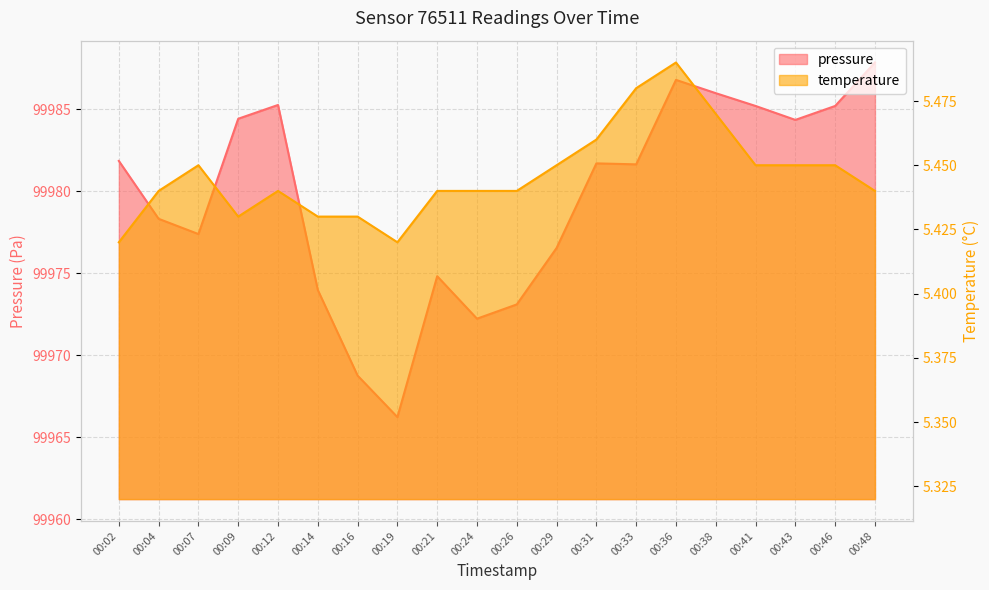

True or false: pressure and temperature cross at least once.

False